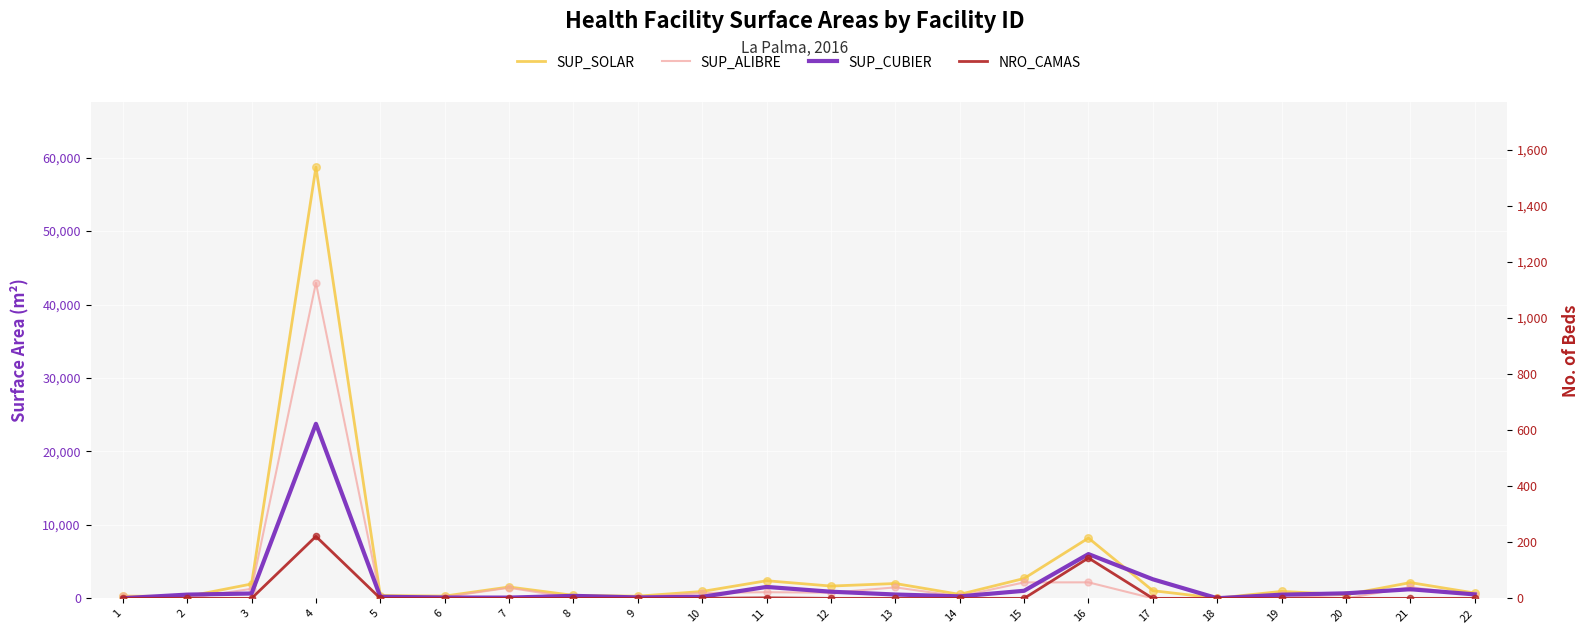

What is the total value across all series at 14?

1086